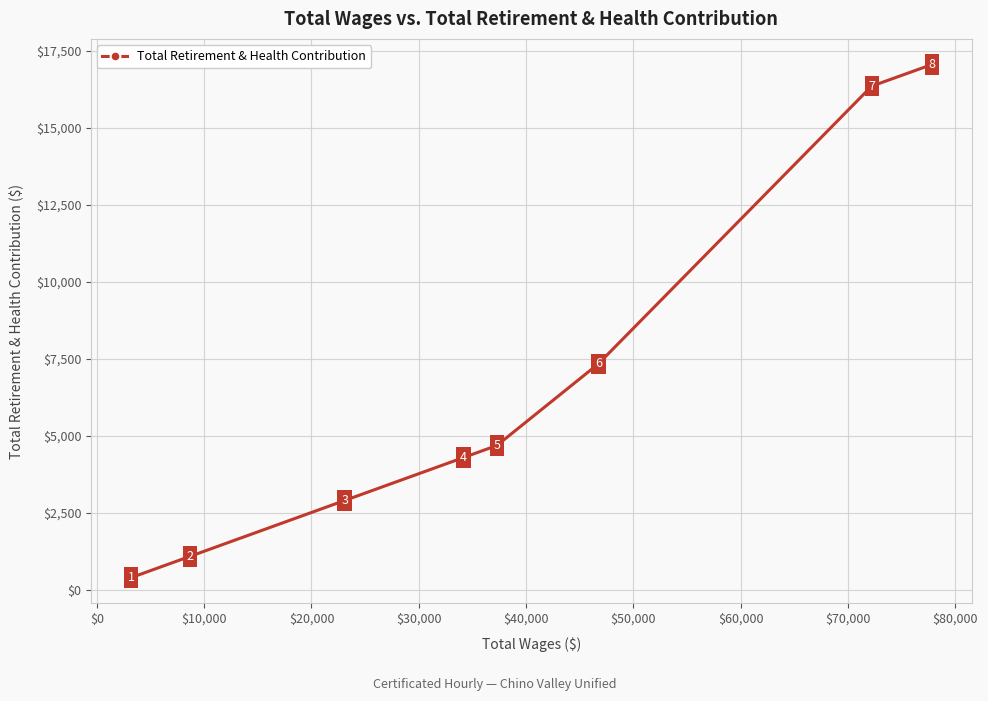

What is the difference between the second highest and minimum values?

15951